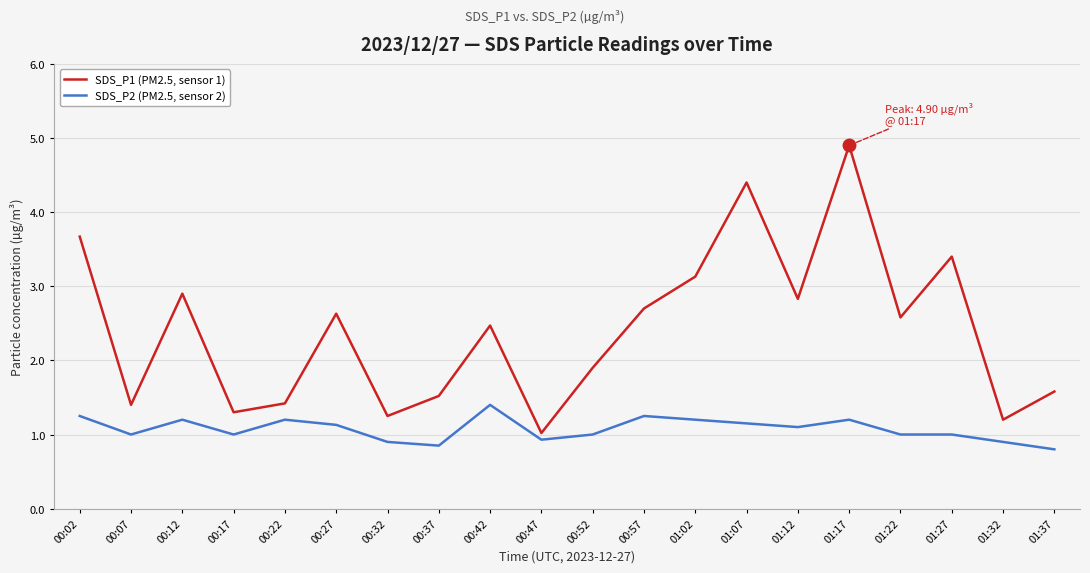

List the series in order of their overall mean, highest first.

SDS_P1 (PM2.5, sensor 1), SDS_P2 (PM2.5, sensor 2)